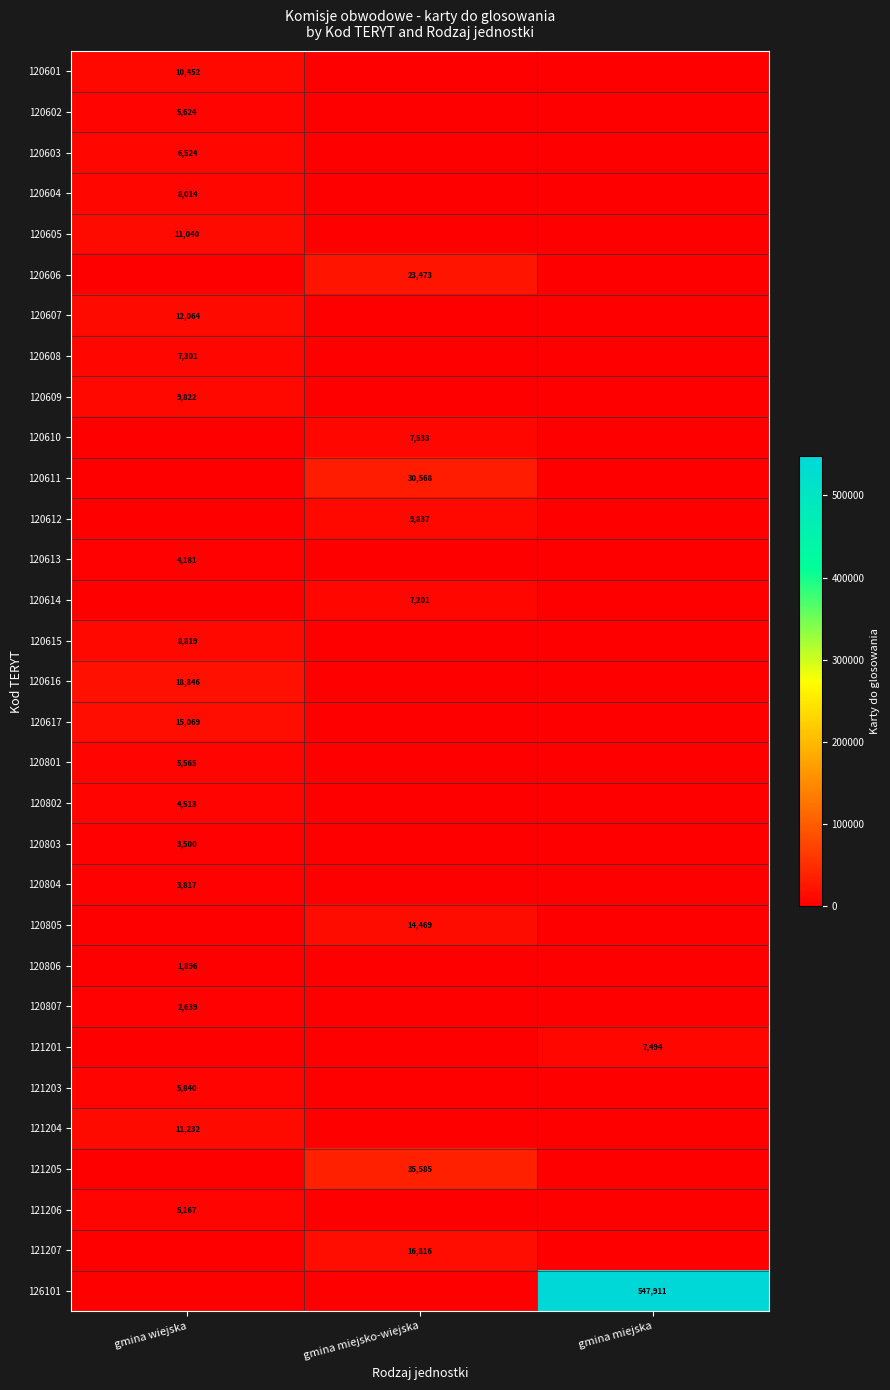

The value of 120606 at gmina miejsko-wiejska is 23473. True or false?

True